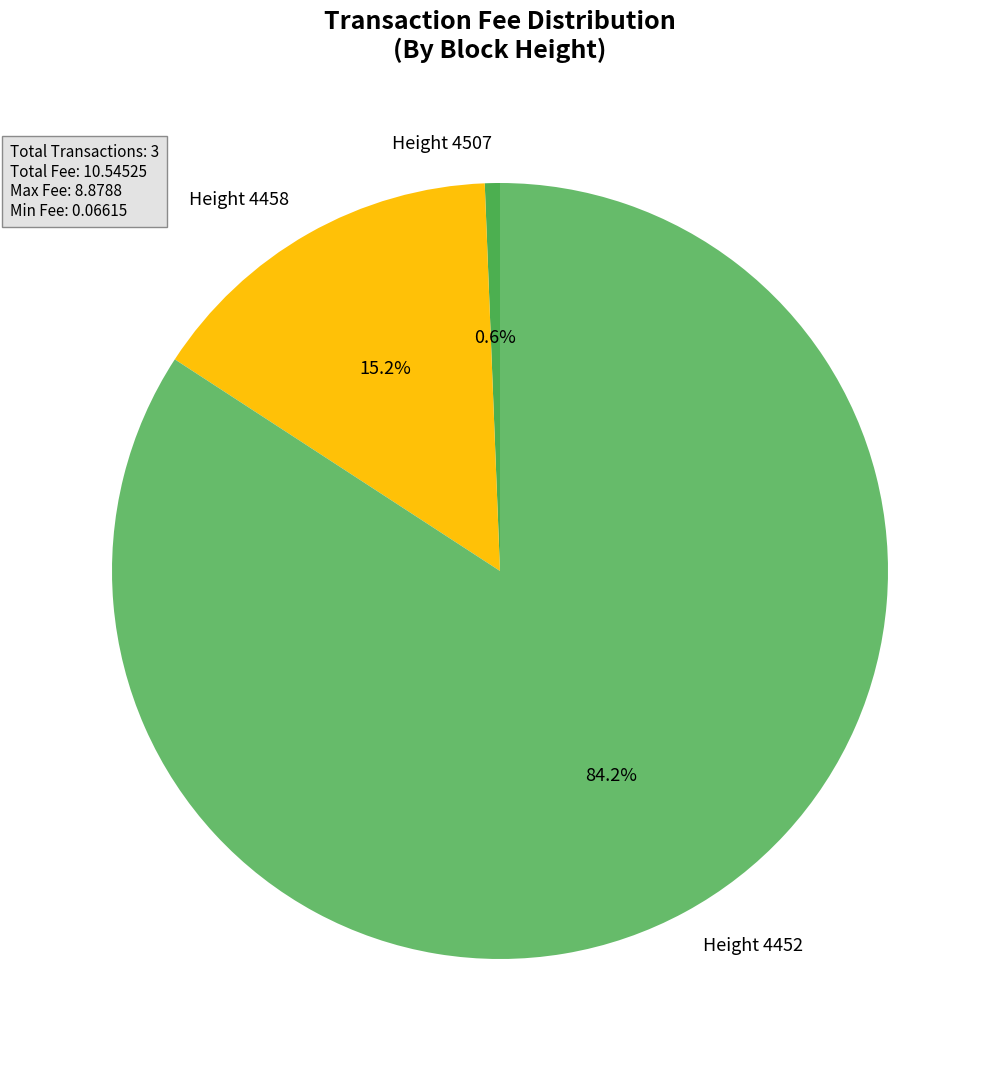

How much of the chart is everything except Height 4452?

15.8%